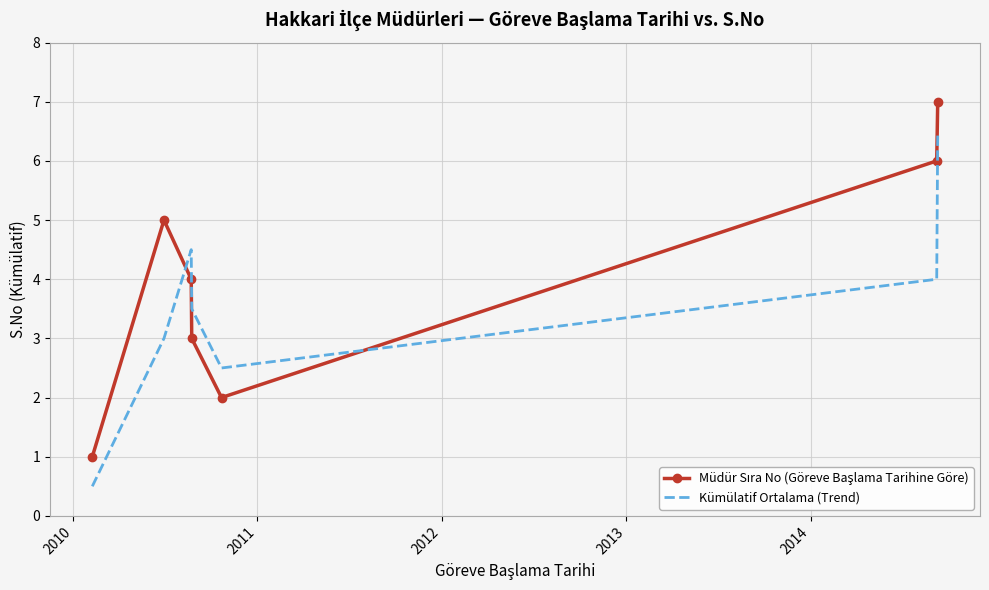

What is the difference between the maximum and minimum values in the Kümülatif Ortalama (Trend) series?

6.0